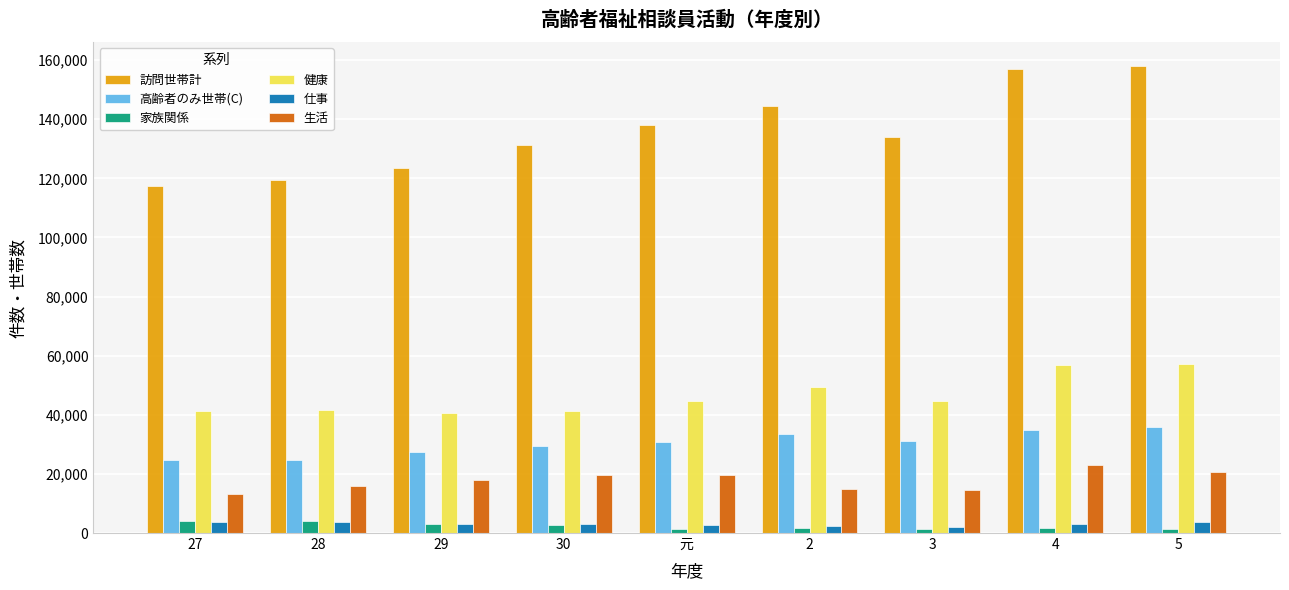

What is the total value across all series at 4?

276549